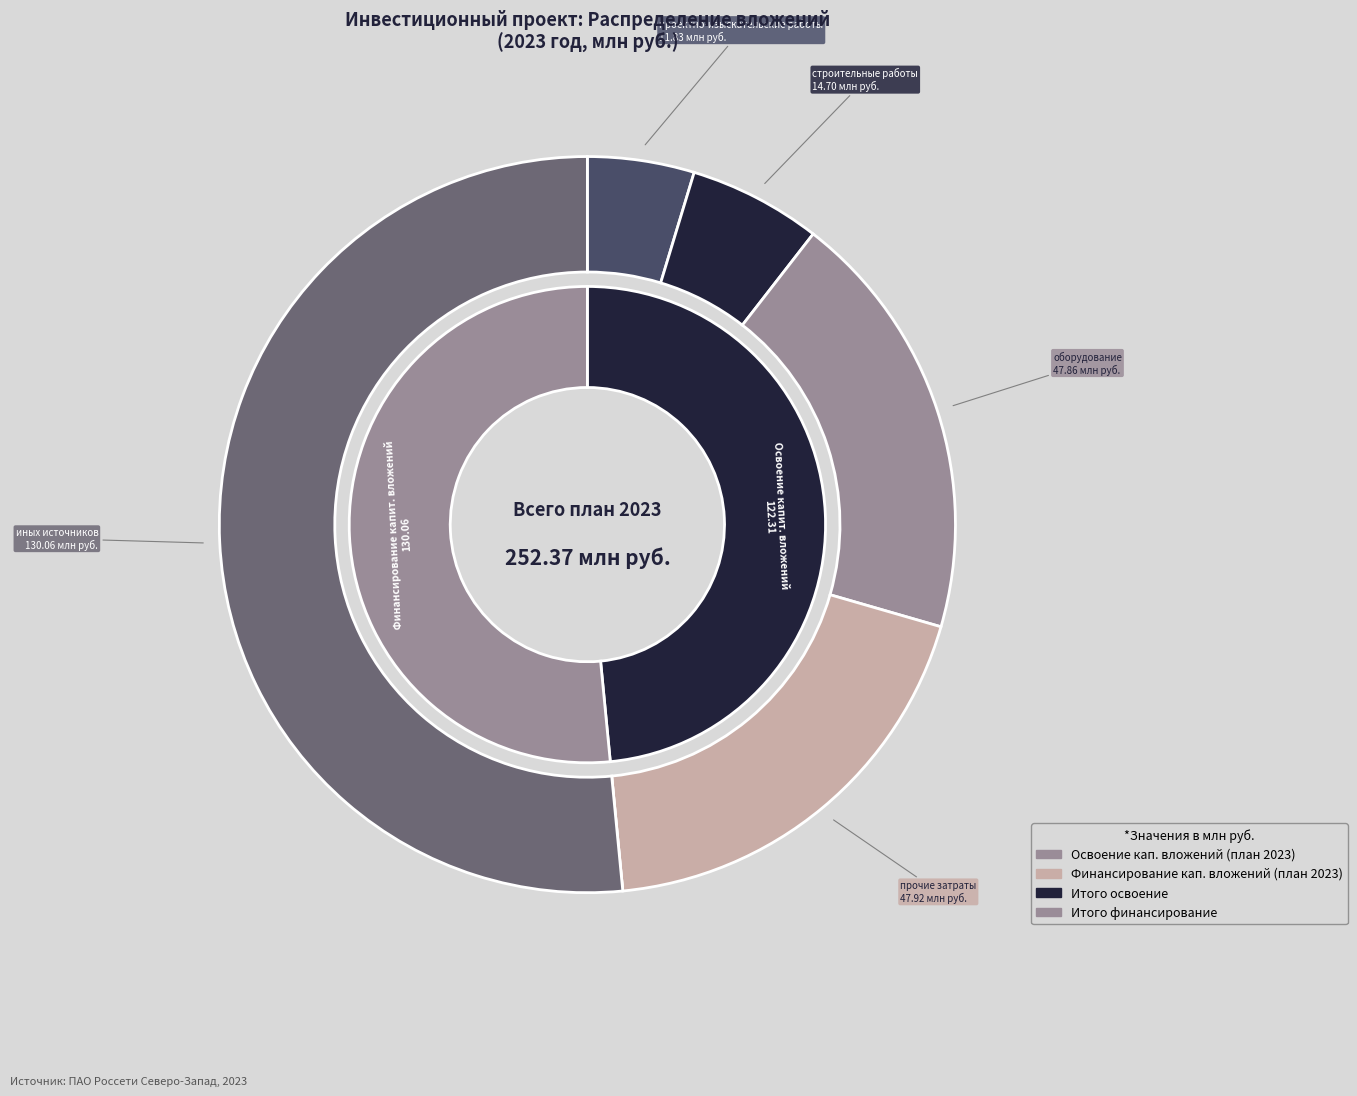

What is the ratio of the value at иных источников финансирования to the value at оборудование?

2.7